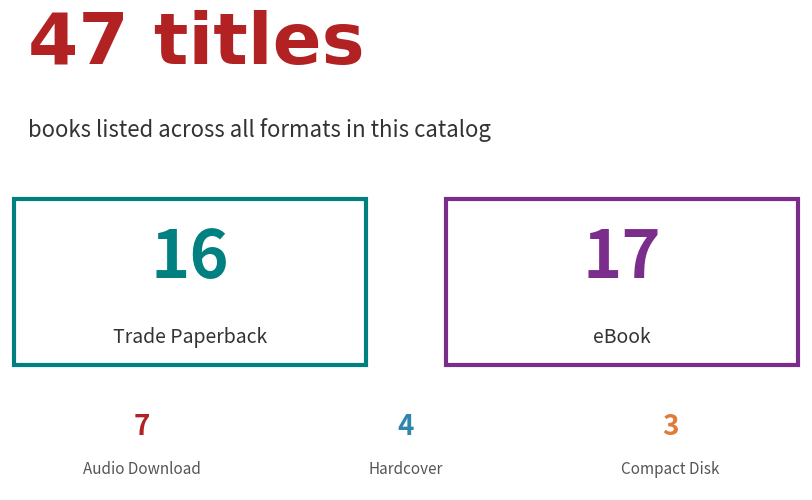

Between Hardcover and Audio Download, which is larger?

Audio Download